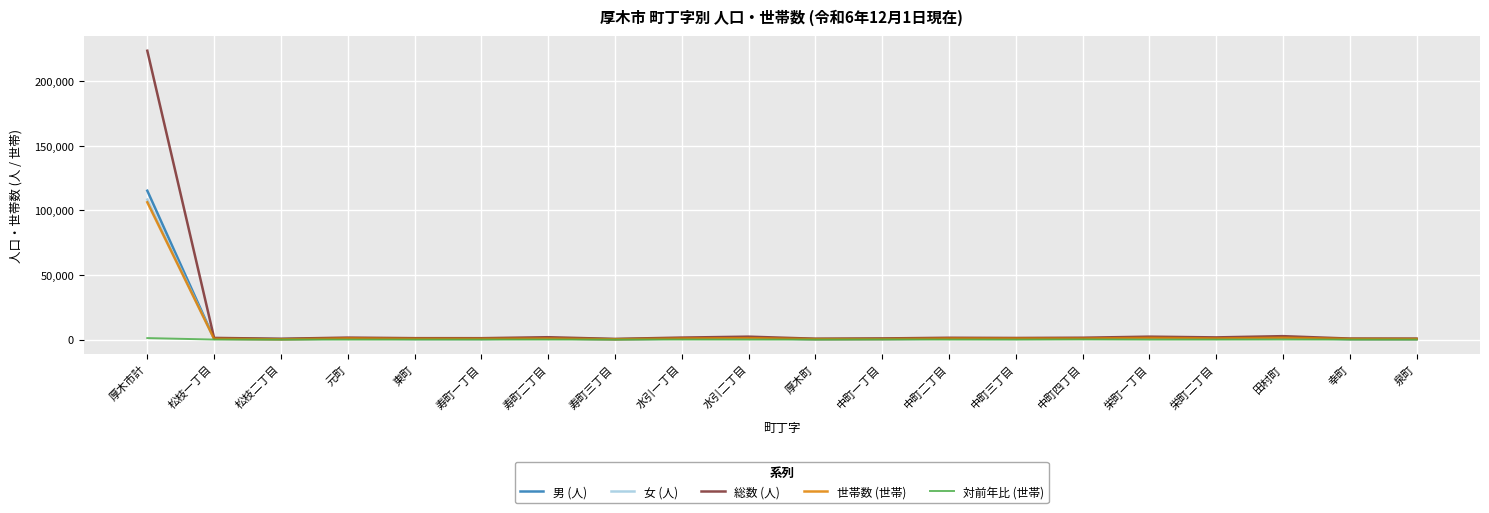

Which series has the widest spread of values?

総数 (人)